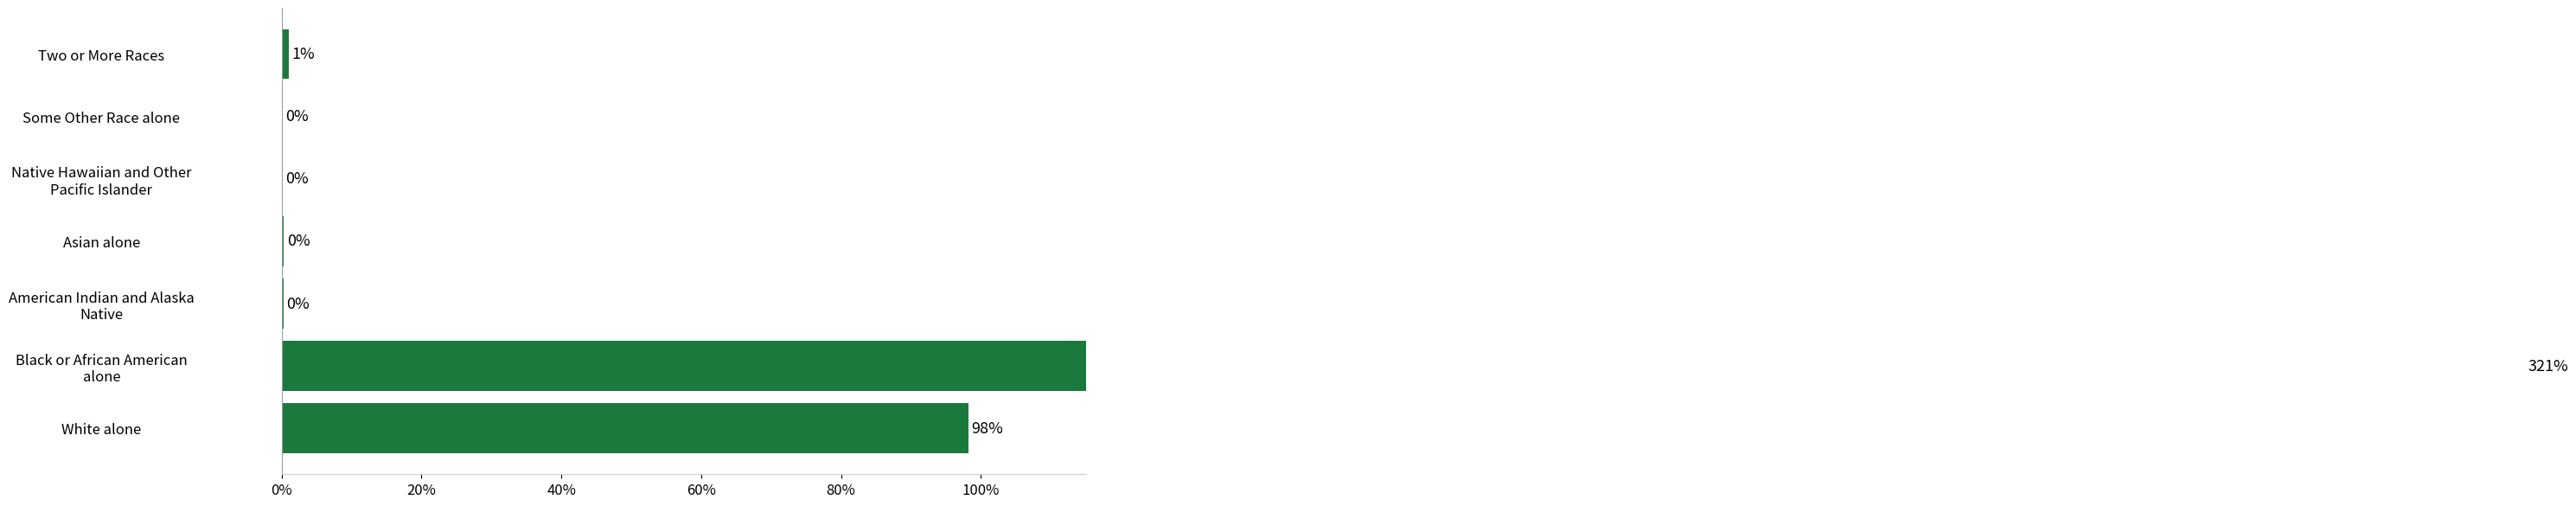

Are the bars horizontal?

Yes